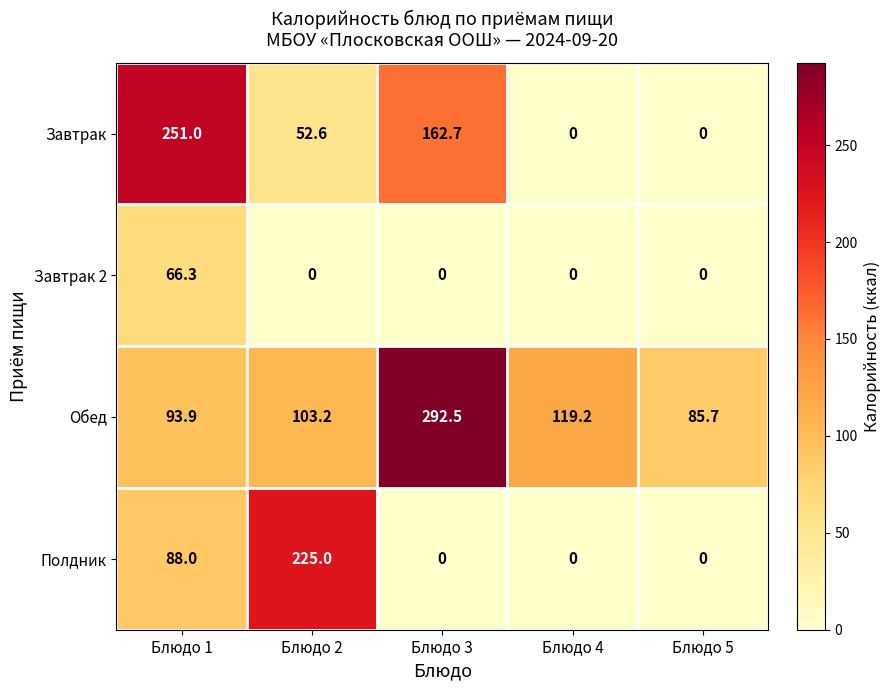

The value of Полдник at Блюдо 5 is 0.0. True or false?

True